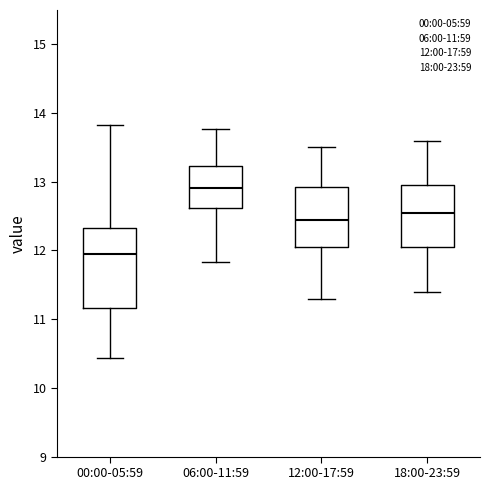

Where does the upper whisker of the box for 18:00-23:59 end on the y-axis? The values are not printed on the chart, so give them approximately, as read against the axis.

13.6